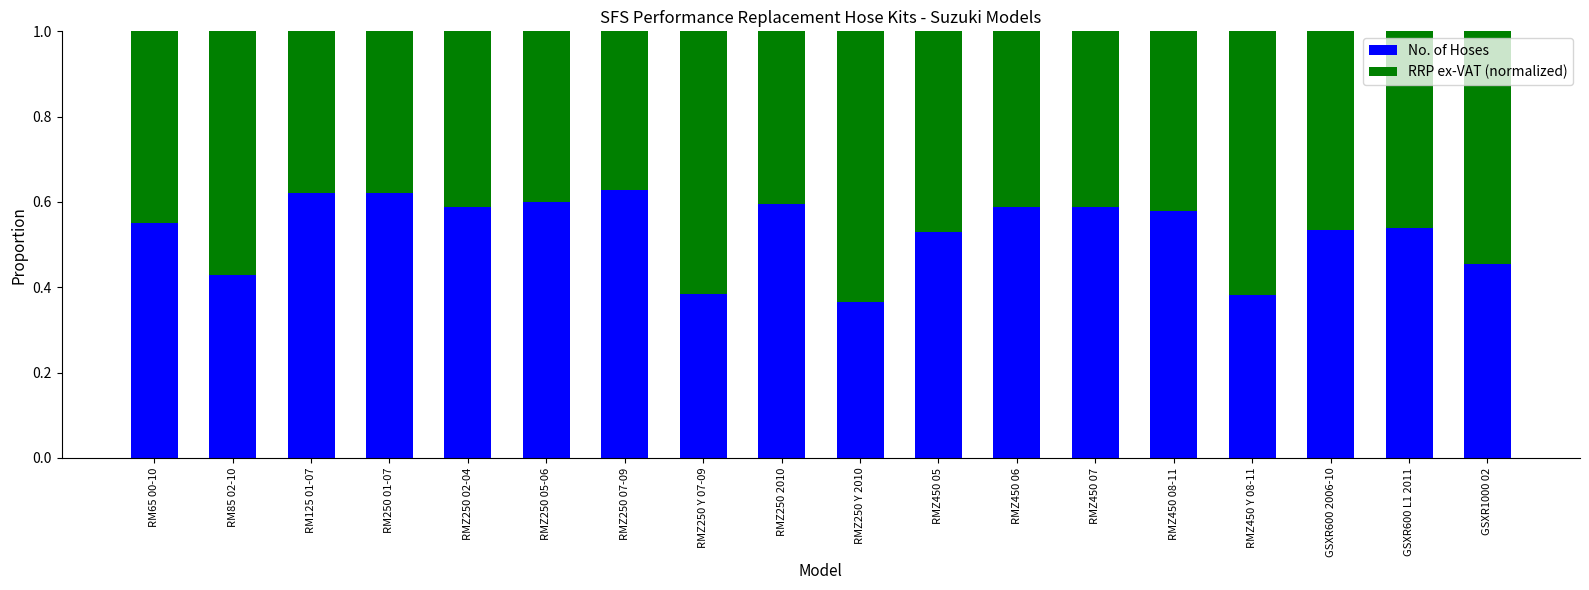

How many bars are there in total?

18